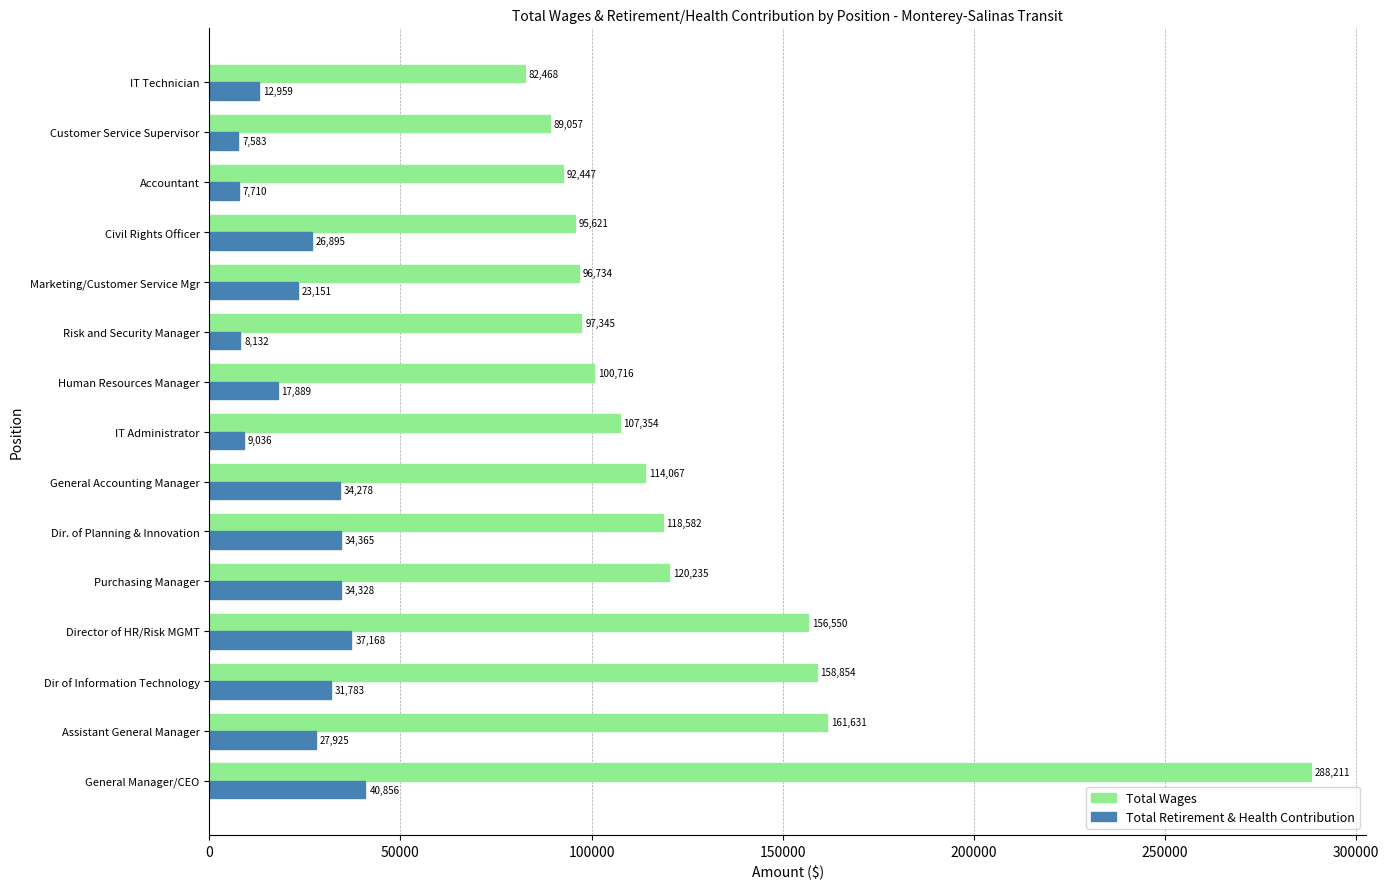

Which series has the largest total across all categories?

Total Wages